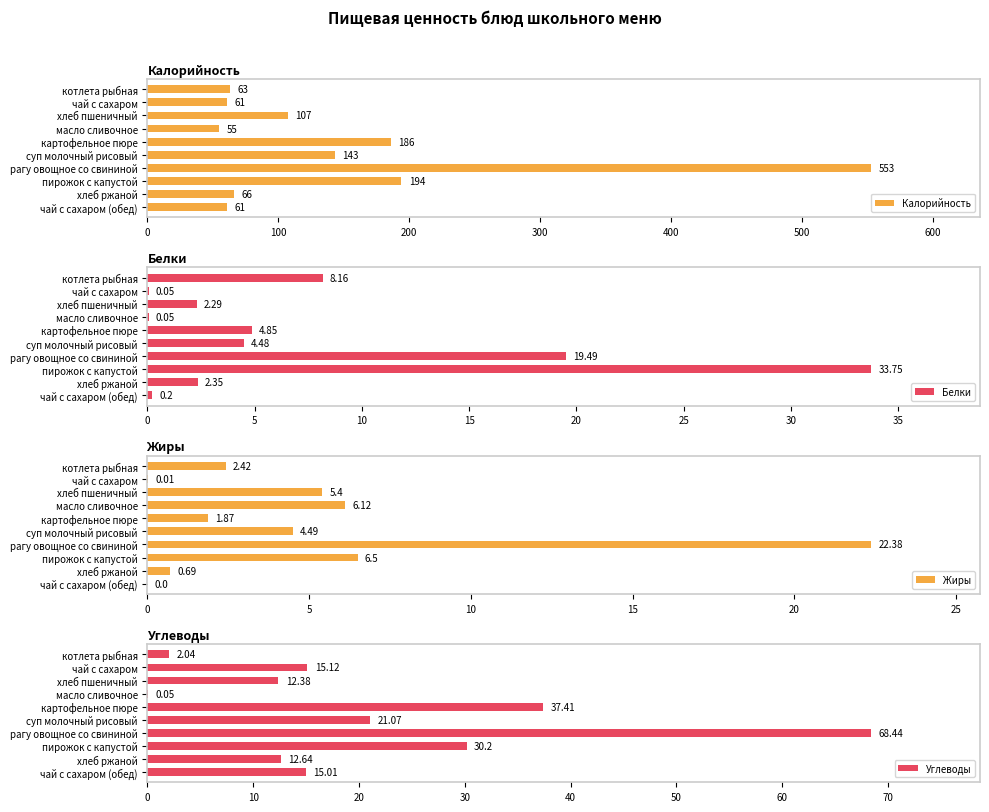

How many data points in Углеводы are less than 15?

4